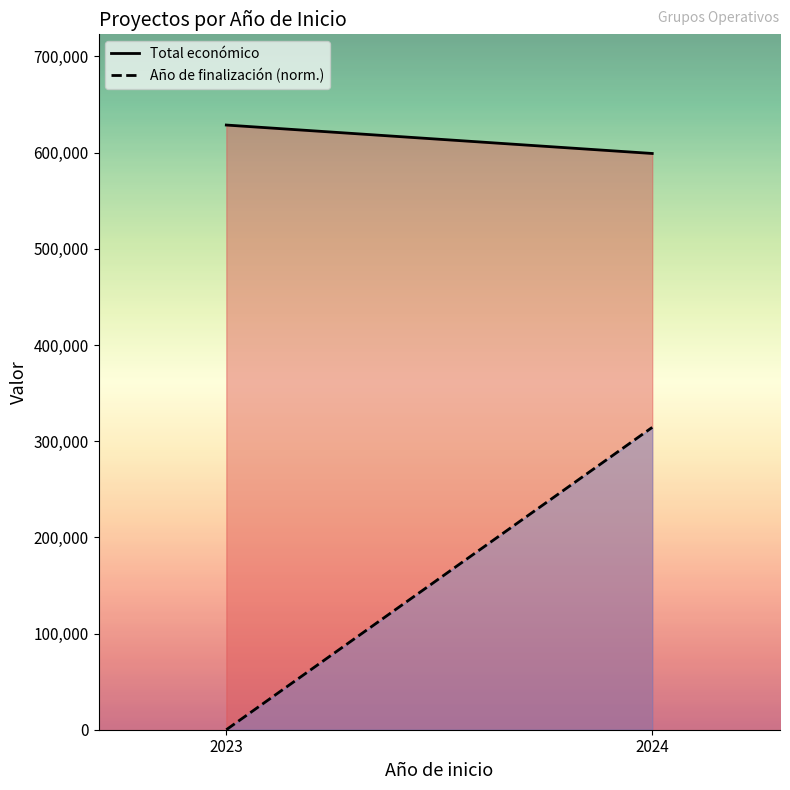

Between 2023 and 2024, which is larger?

2023